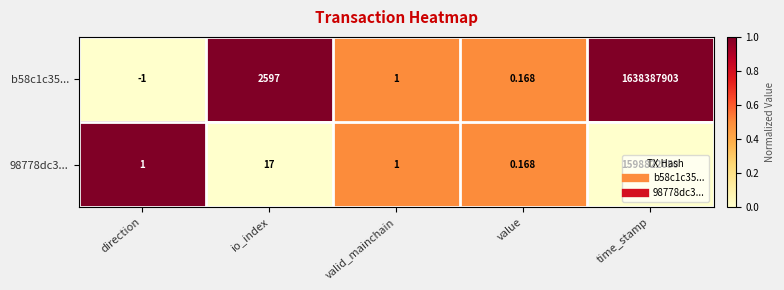

At which category does the chart reach its peak across all series?

time_stamp